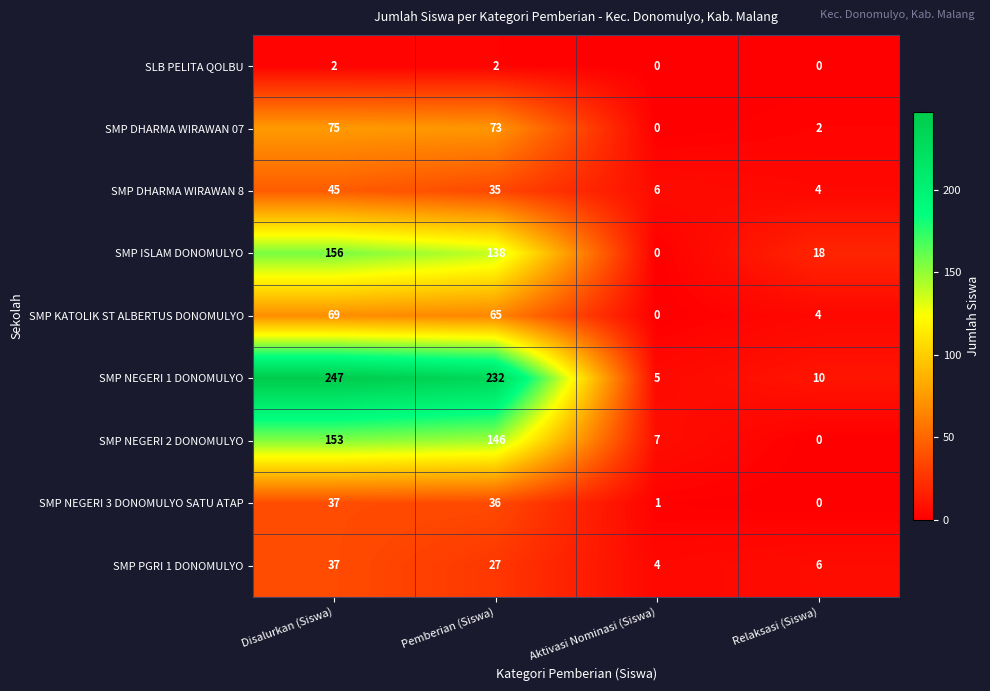

What is the spread (max minus min) of values at Disalurkan (Siswa)?

245